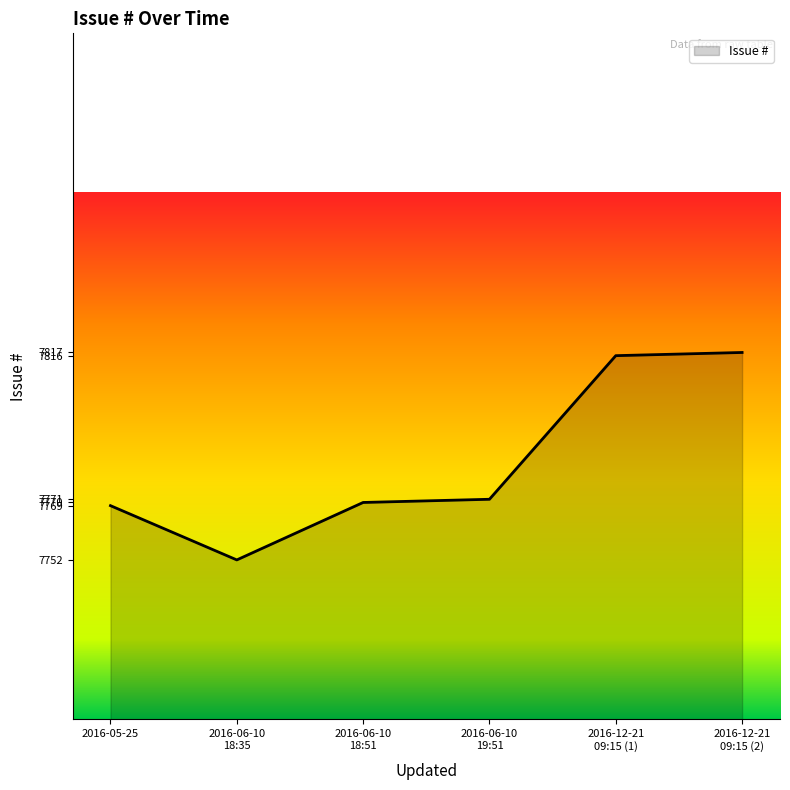

At which category does the chart reach its minimum across all series?

2016-06-10
18:35